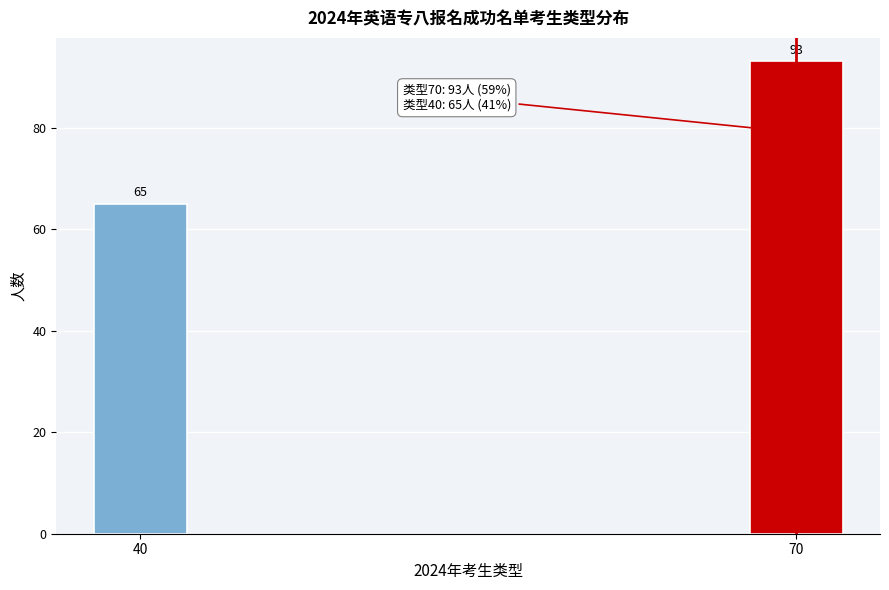

Reading left to right, transcribe all the data shown in this chart.

65	93